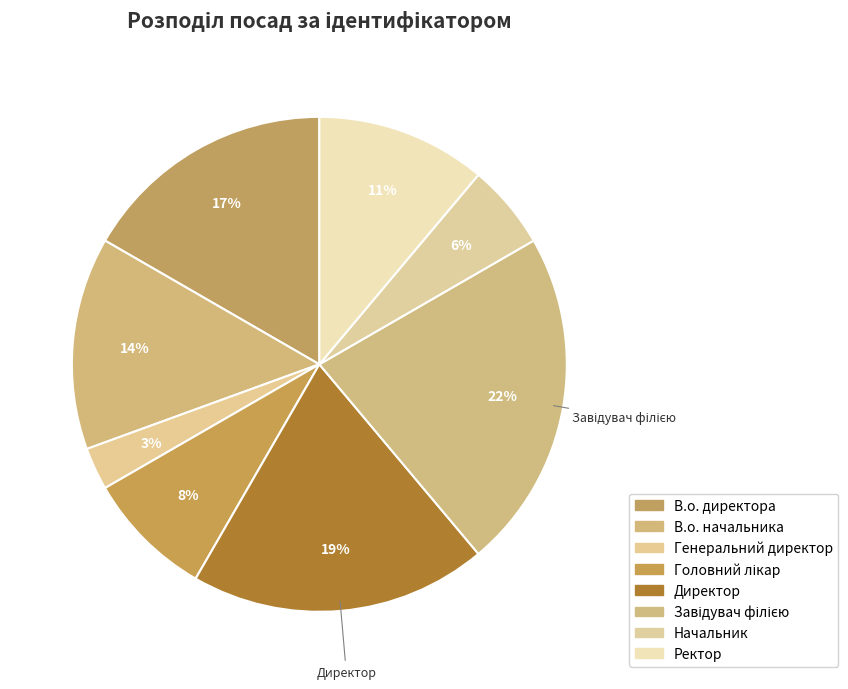

Which category has the smallest portion of the pie?

Генеральний директор